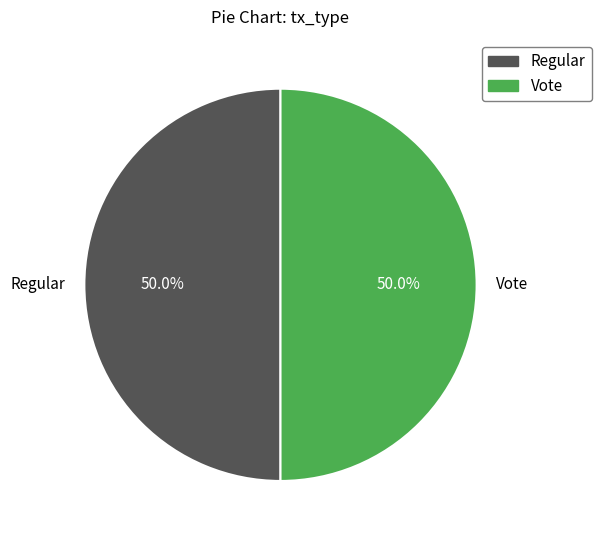

Approximately how many times larger is the value at Vote compared to Regular?

1.0